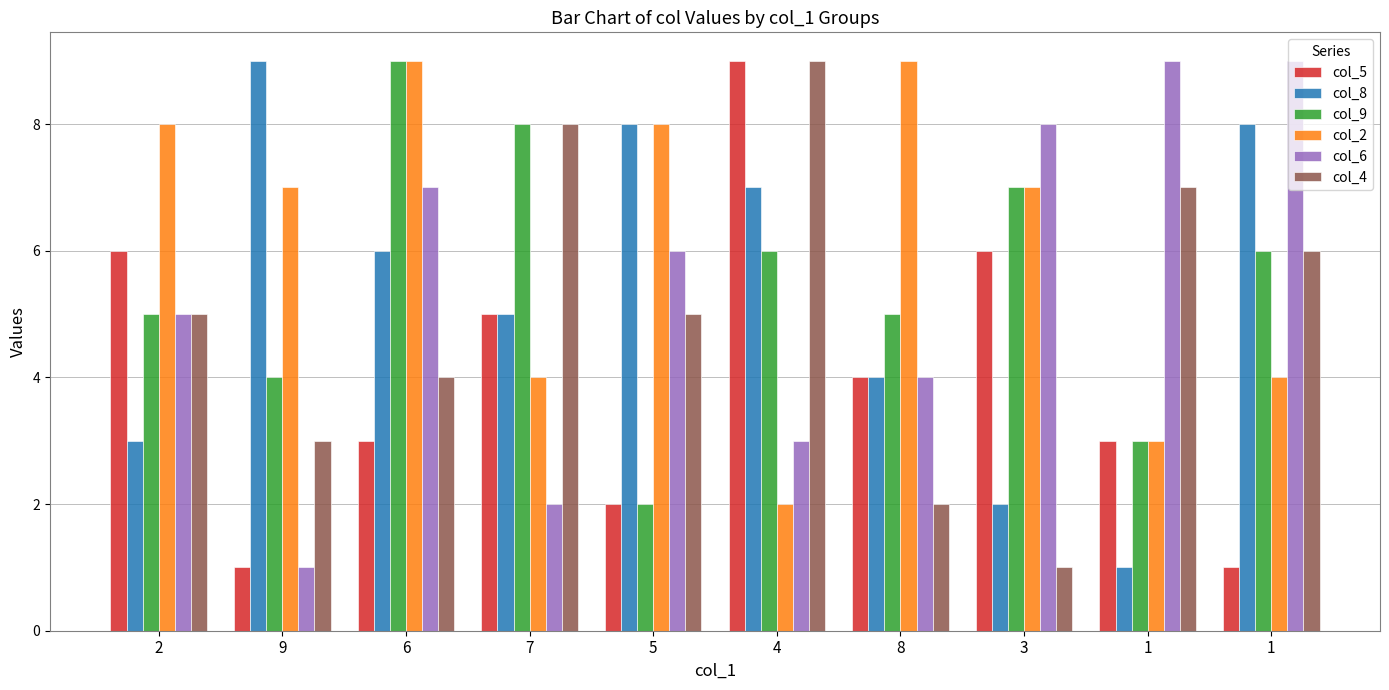

At which category is the sum across all series the highest?

6